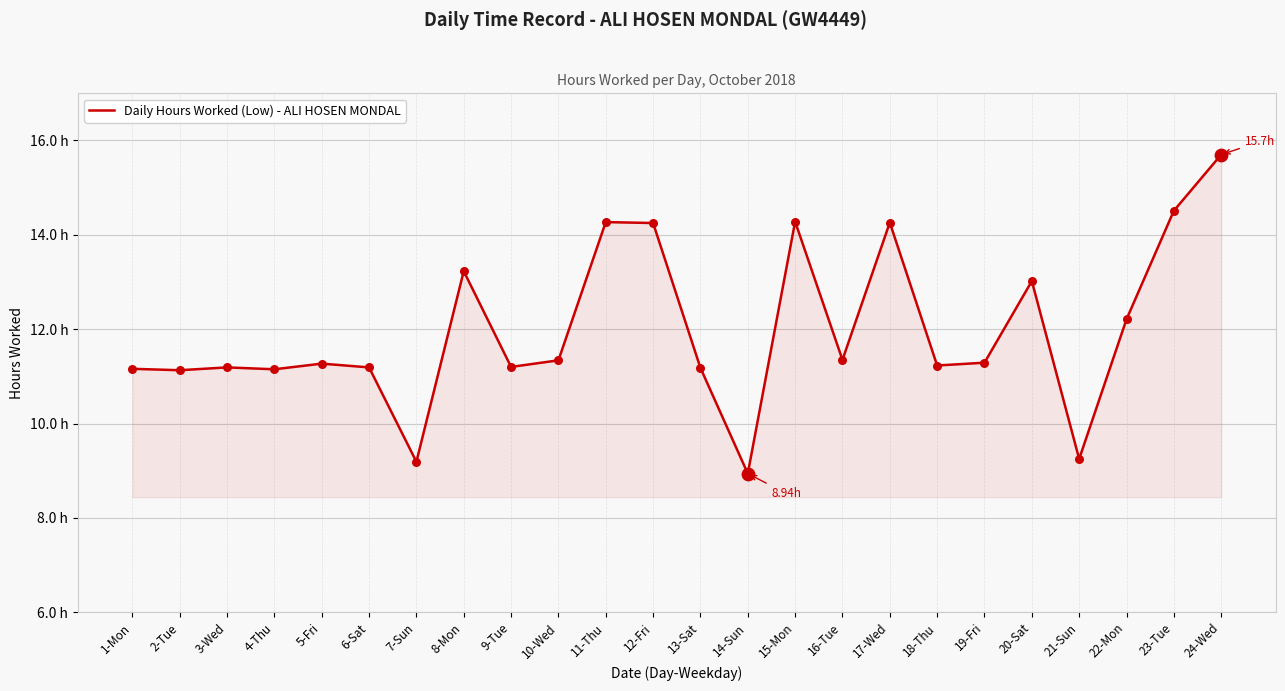

What is the ratio of the value at 7-Sun to the value at 19-Fri?

0.8